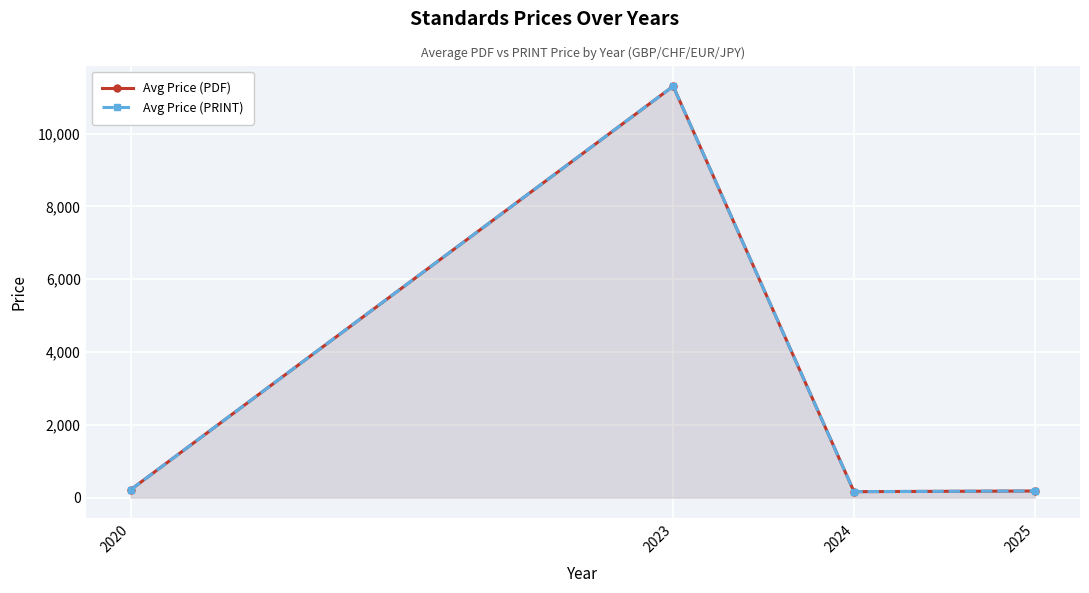

How many values in the Avg Price (PDF) series are below 220?

2